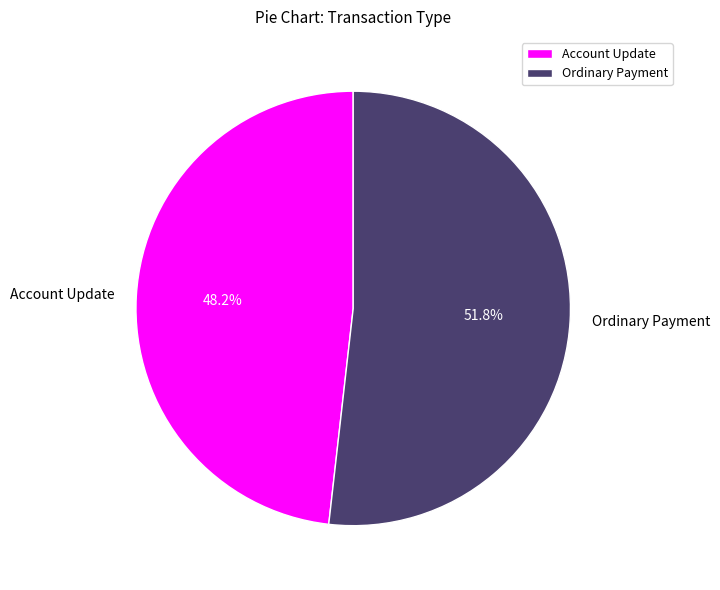

To the nearest percent, what is the average slice percentage?

50%